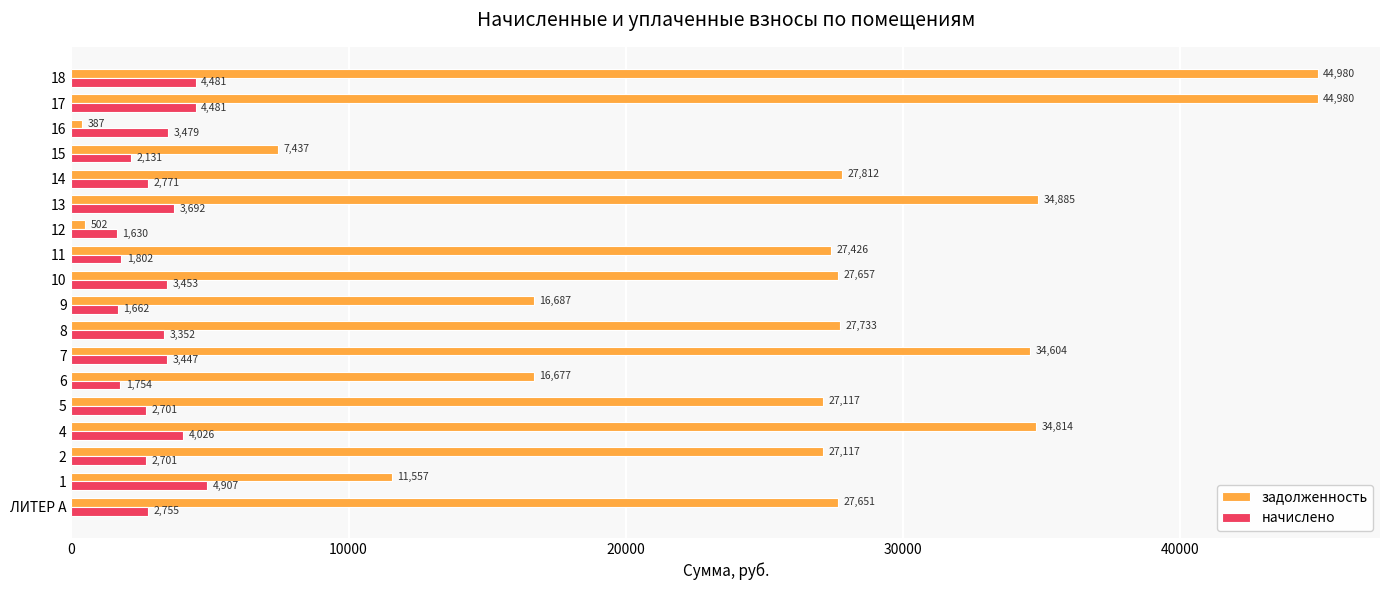

Which series has the largest total across all categories?

задолженность